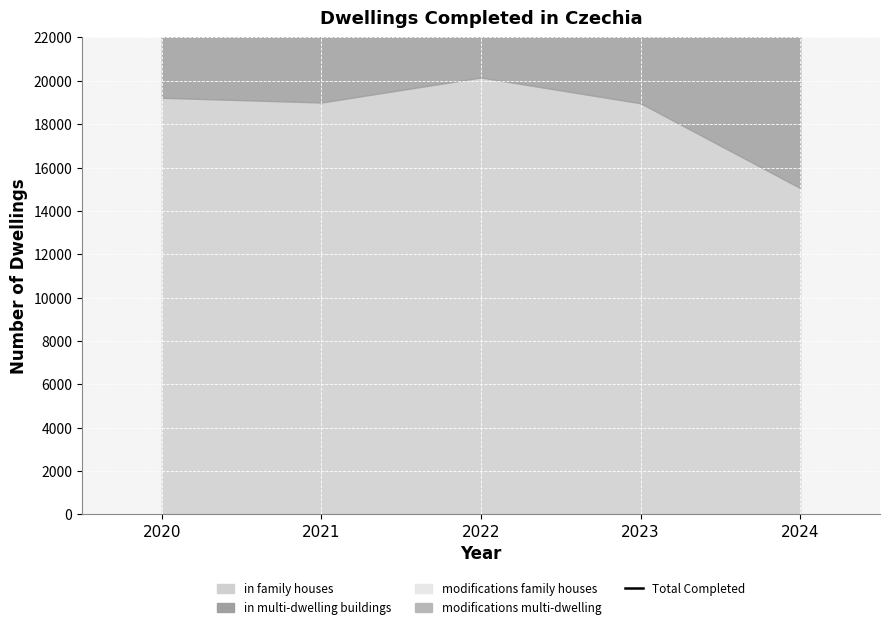

How many points are higher than both their immediate neighbors (excluding endpoints)?

1